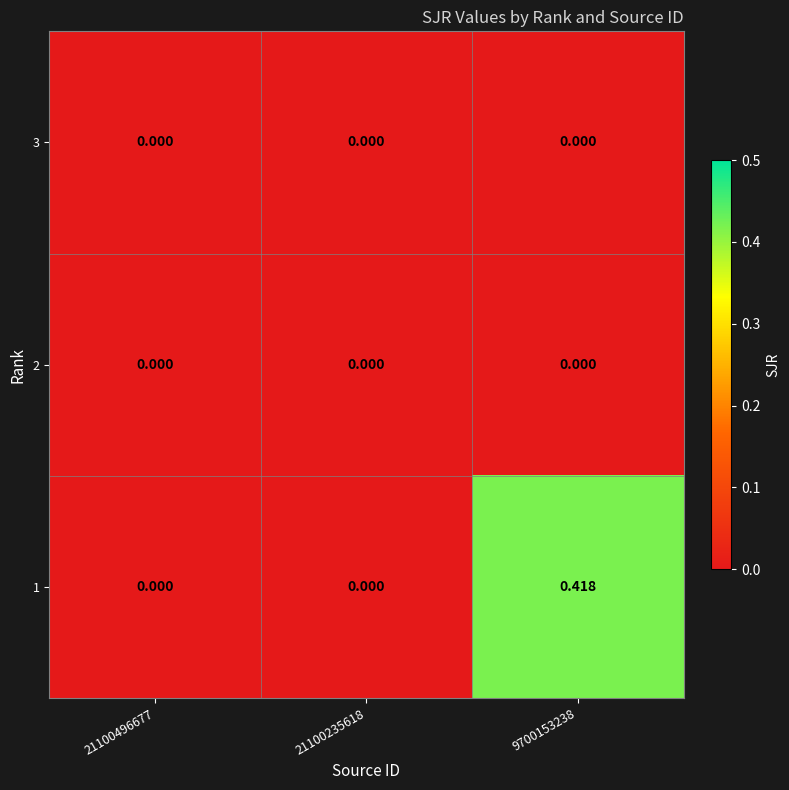

Is the value of 3 at 21100496677 greater than the value of 1 at 9700153238?

No